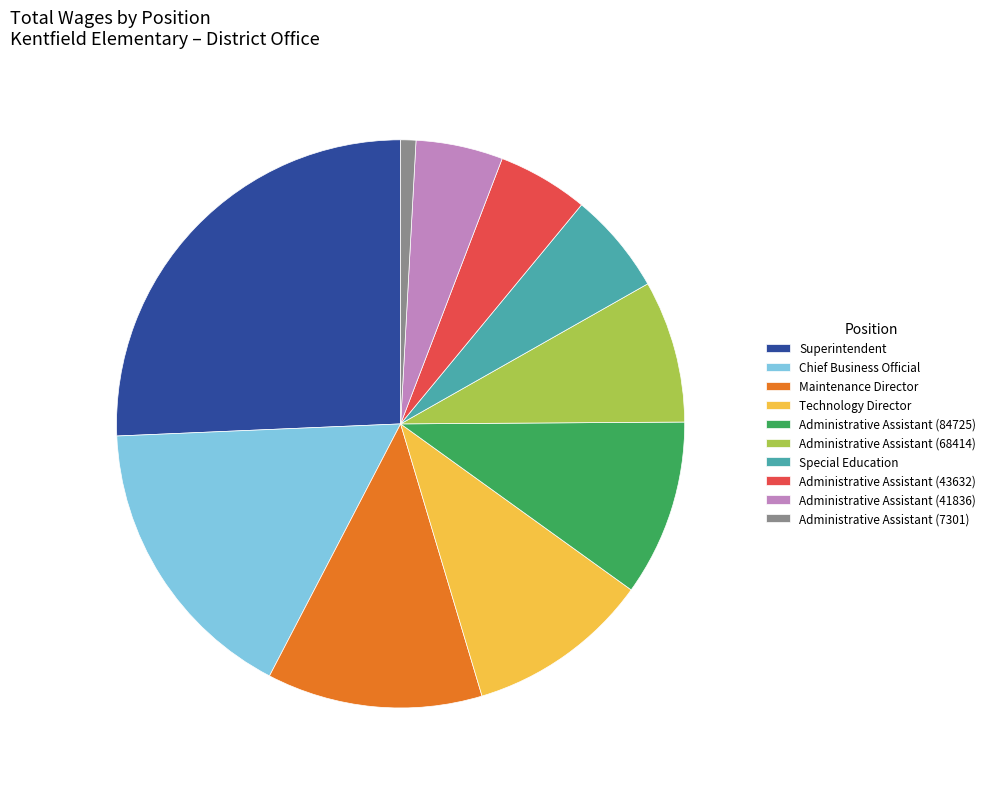

How many segments does this pie chart have?

10